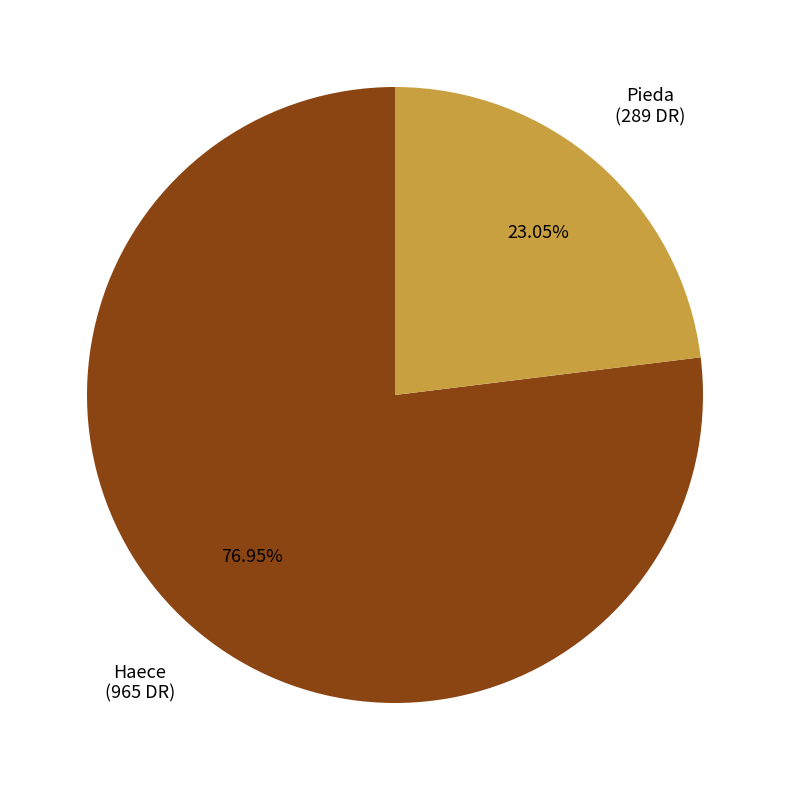

Is there any slice that represents more than half of the pie?

Yes